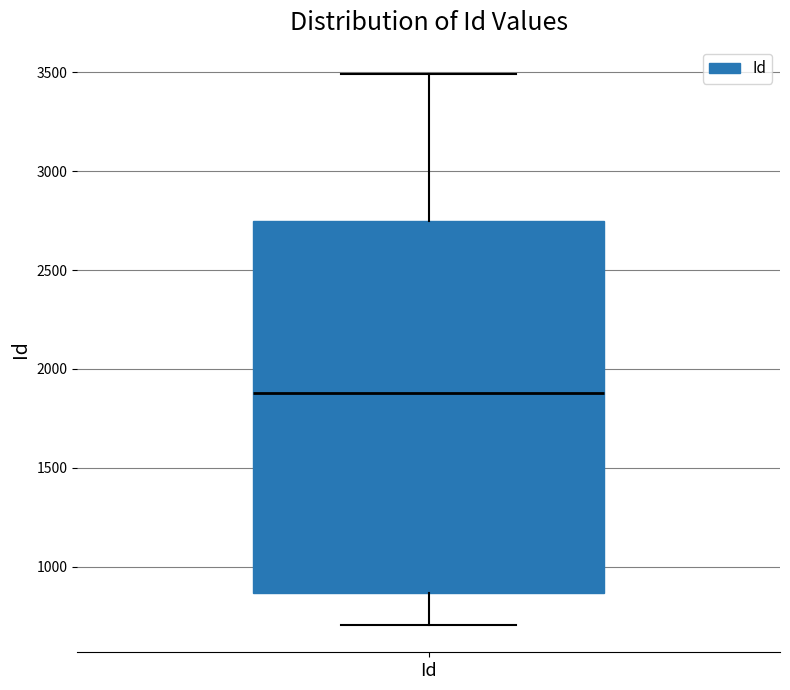

Read this box plot against the y-axis: the position of the median line, the range covered by the box, and the ends of both whiskers. The values are not printed on the chart, so give them approximately, as read against the axis.

median 1900, box 850 to 2750, whiskers 700 to 3500